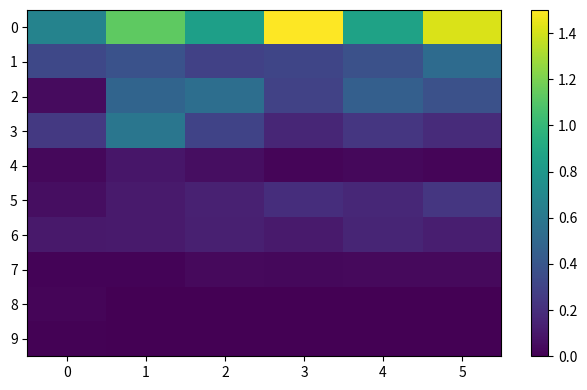

At which category is the sum across all series the highest?

1